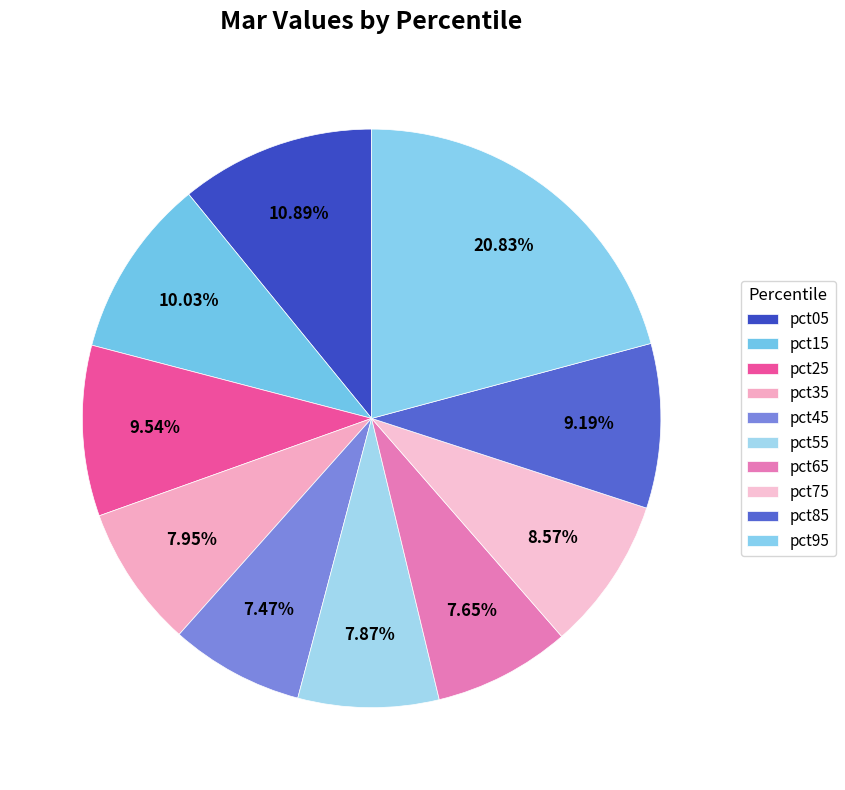

Is it true that pct55 is 1% of the pie?

False